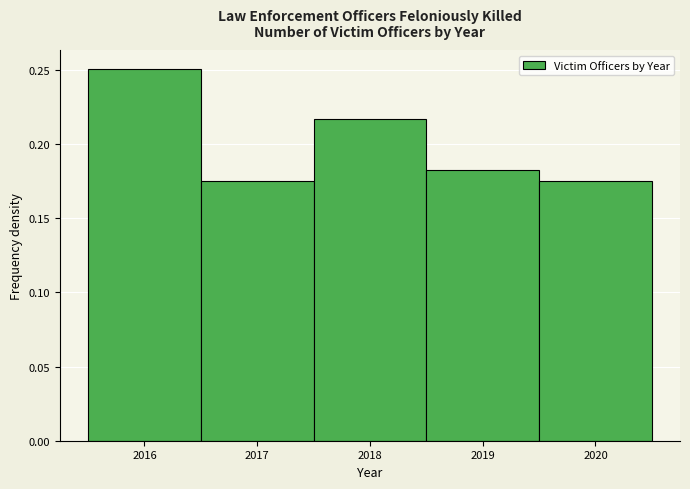

What is the height of the bar covering 2018.5 to 2019.5 on the x-axis? The values are not printed on the chart, so give them approximately, as read against the axis.

0.185